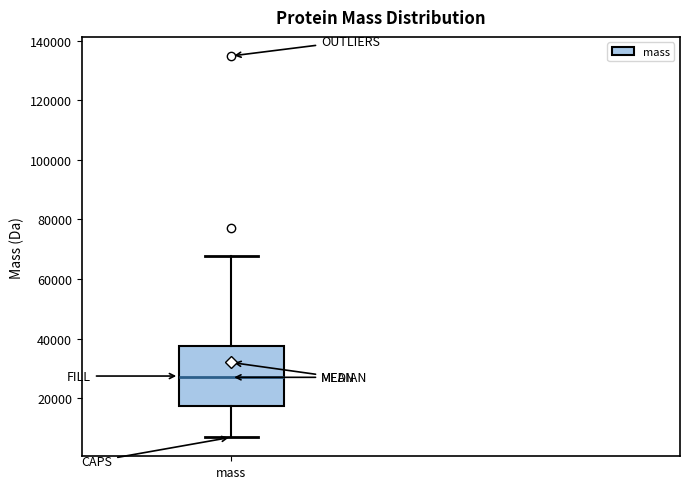

Read this box plot against the y-axis: the position of the median line, the range covered by the box, and the ends of both whiskers. The values are not printed on the chart, so give them approximately, as read against the axis.

median 28000, box 18000 to 38000, whiskers 6000 to 68000